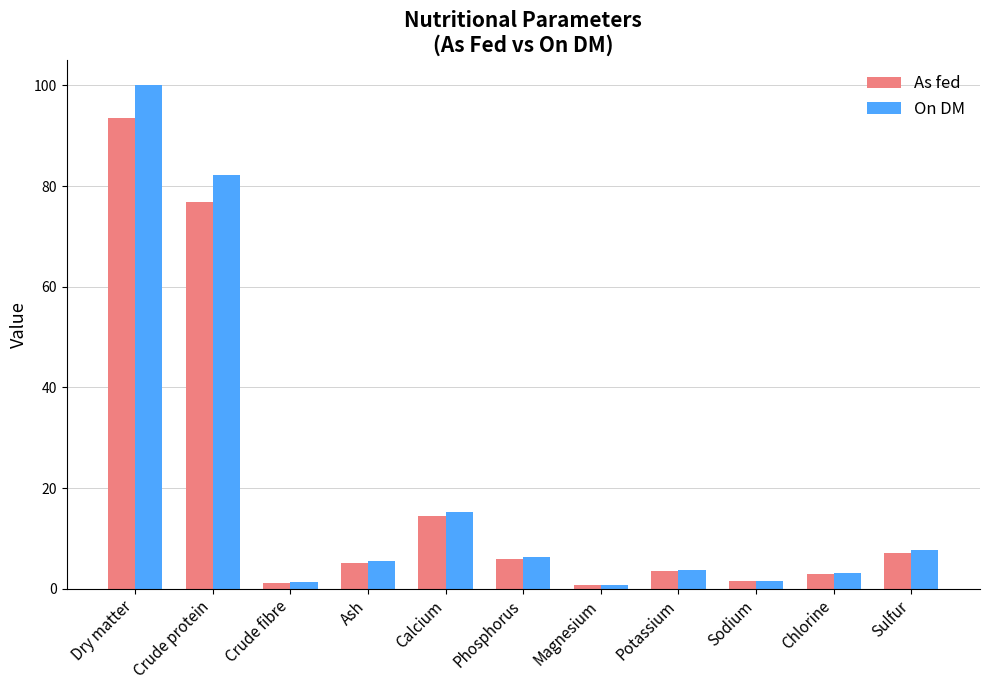

What is the difference between the second highest and minimum values in the On DM series?

81.5